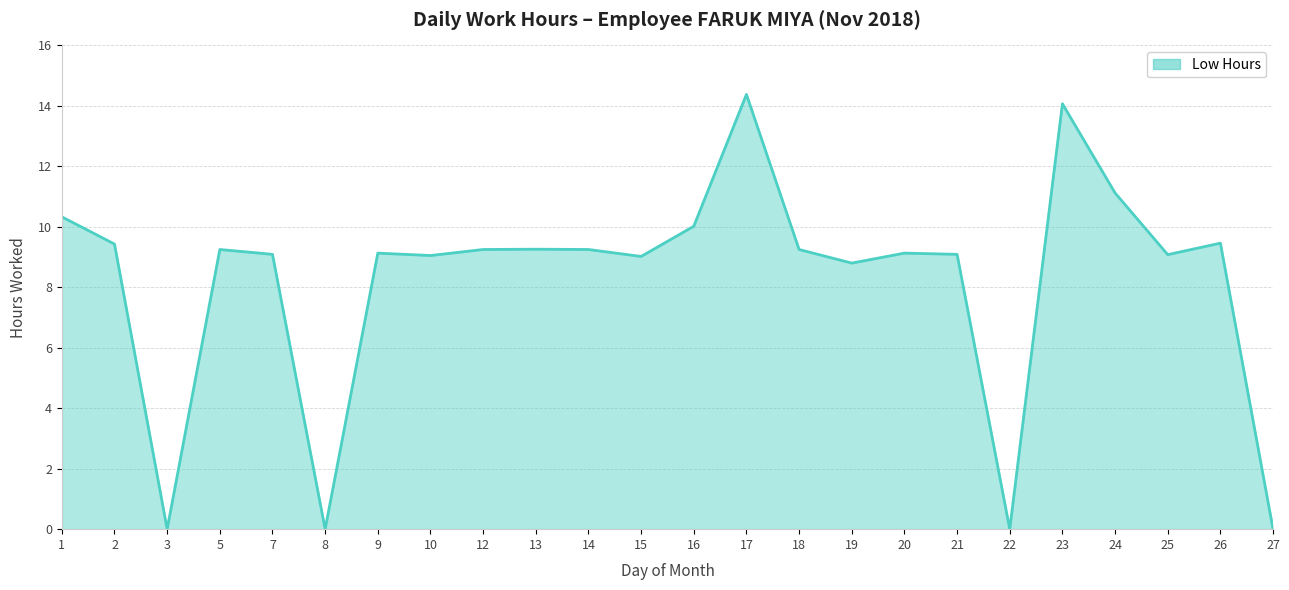

True or false: the data shows 3.5 at 21.

False